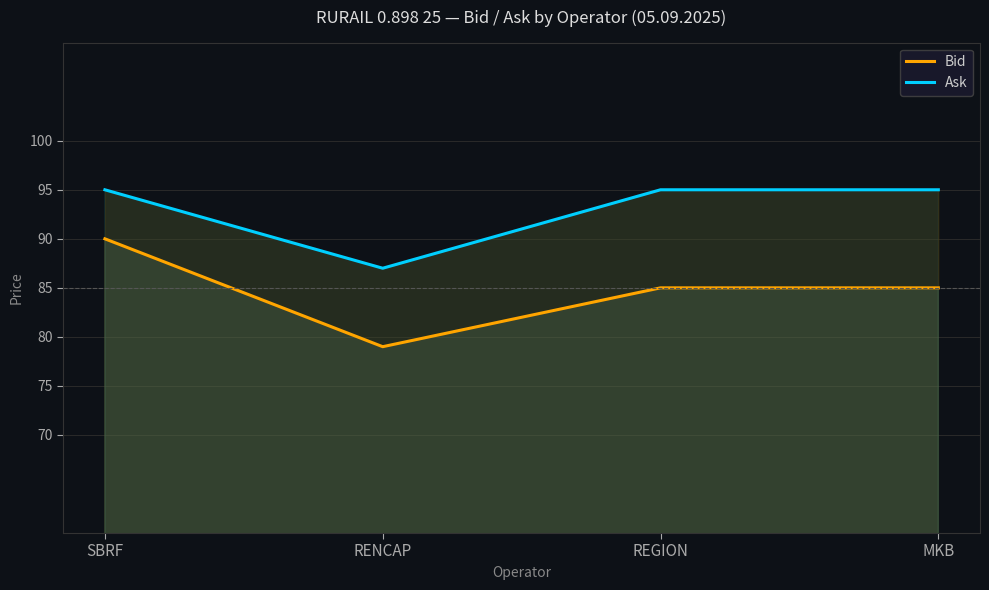

Count the Bid values in the range 85 to 90.

3